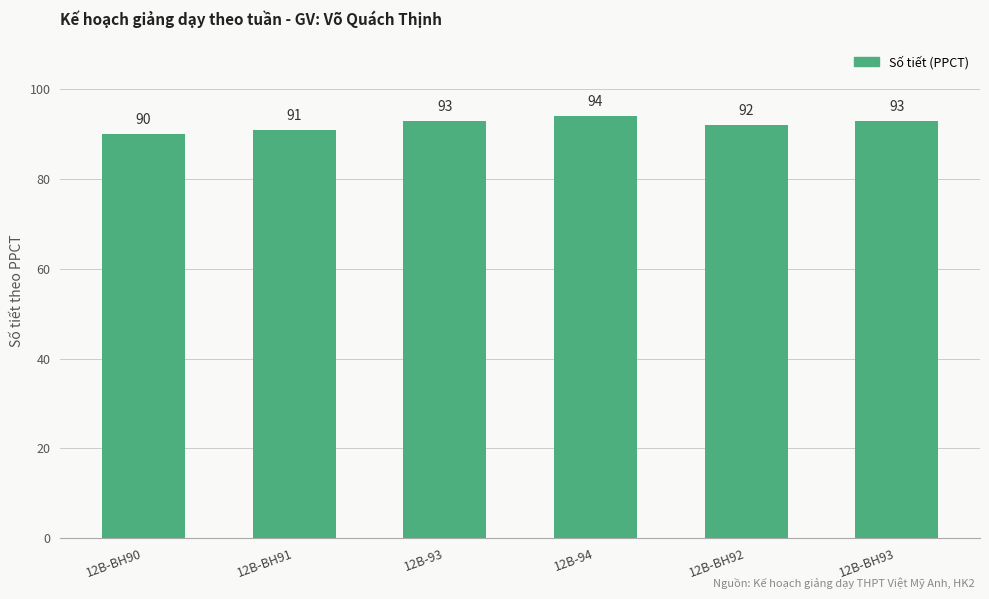

How many series are shown in this chart?

1